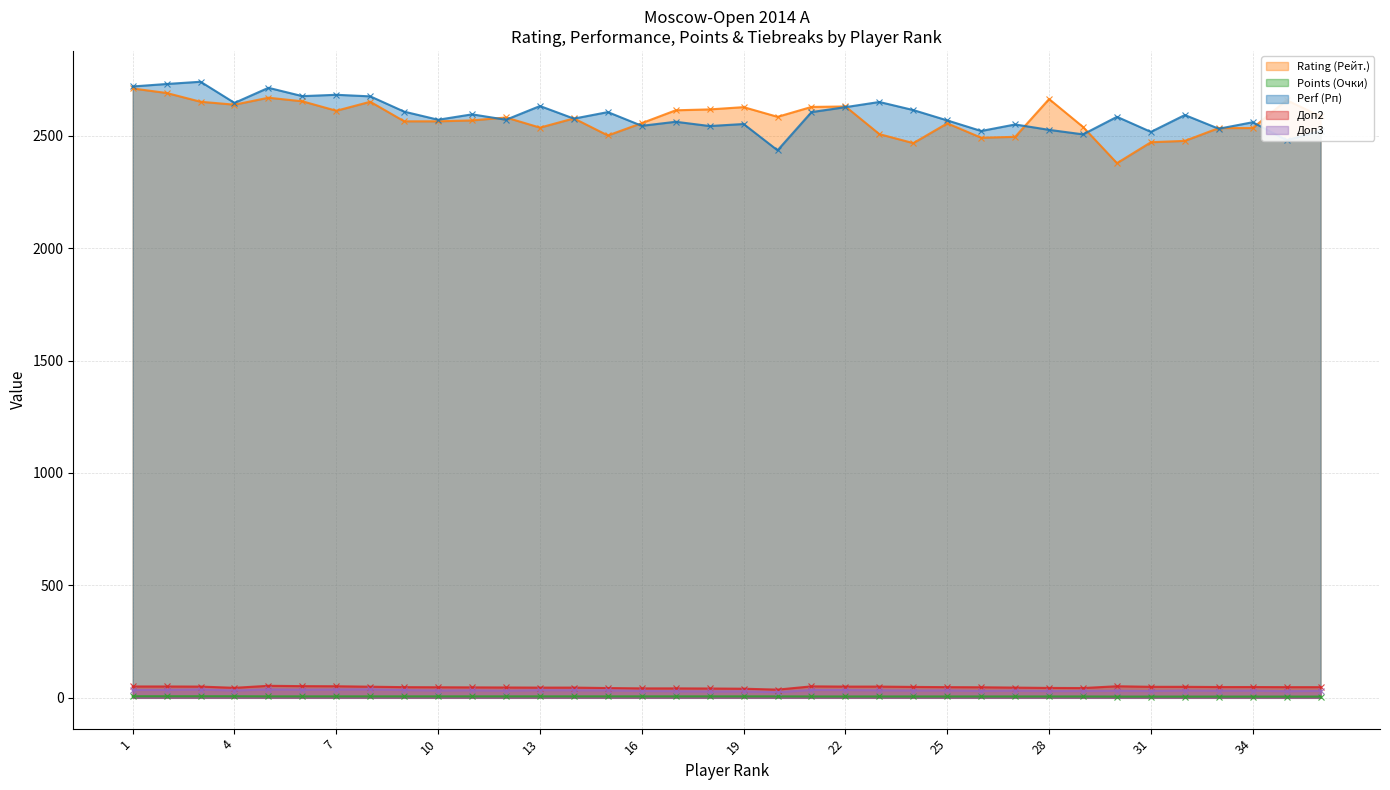

Is it true that Доп2 equals 24.2 at 19?

False